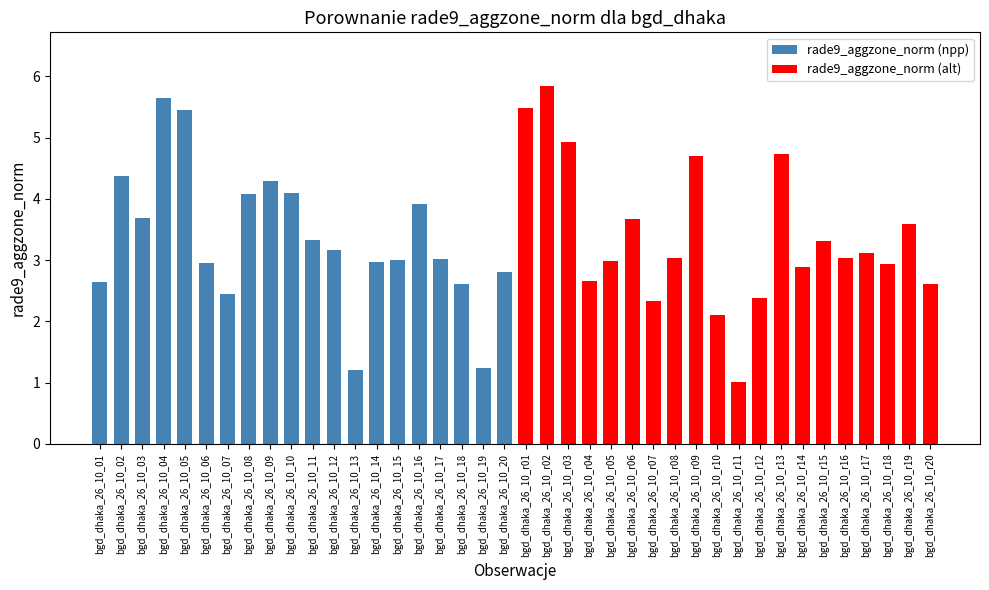

How many values in the rade9_aggzone_norm (alt) series are below 3?

9